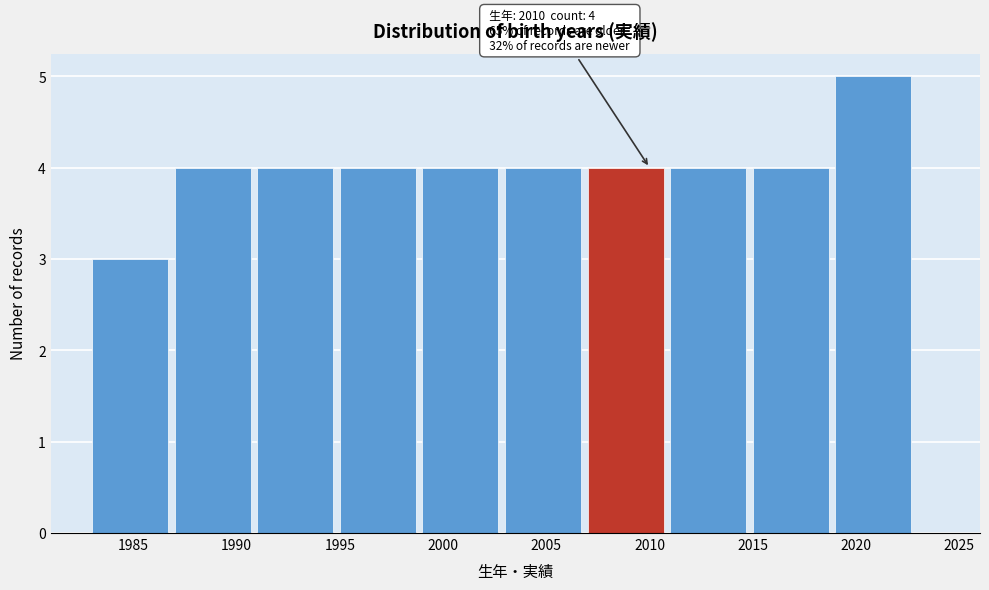

Which range on the x-axis has the tallest bar?

2019 to 2023